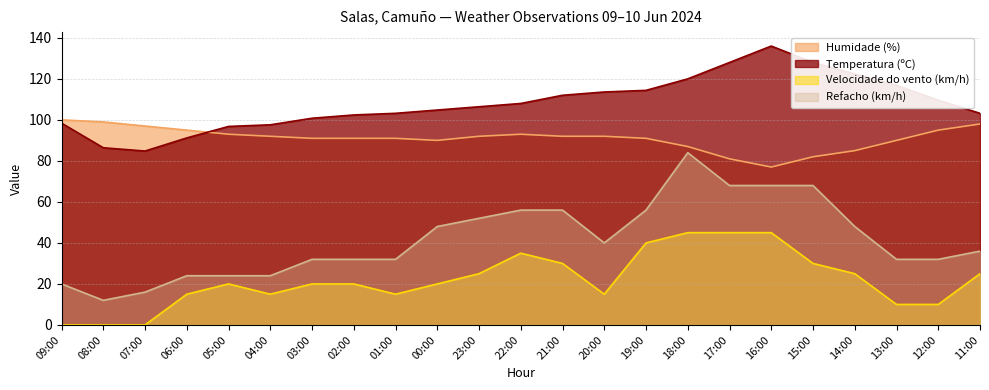

What is the label of the 13th point from the right?

23:00